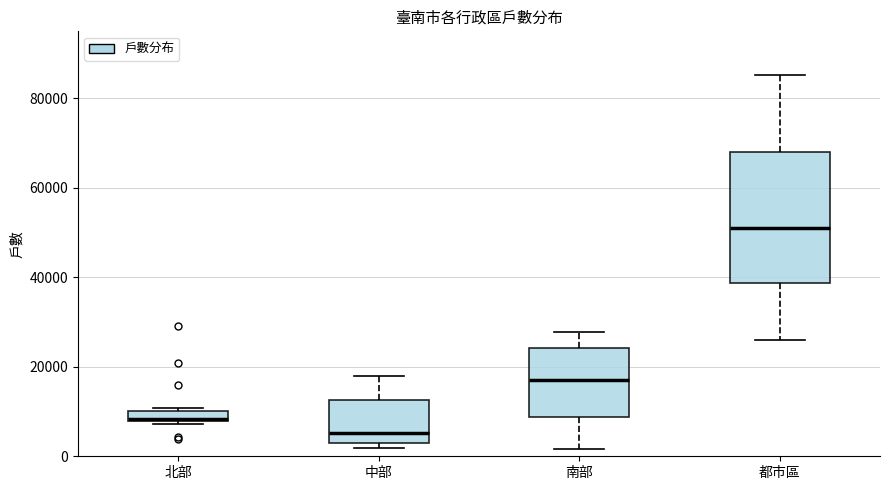

Where is the upper edge of the box for 北部 on the y-axis? The values are not printed on the chart, so give them approximately, as read against the axis.

10000